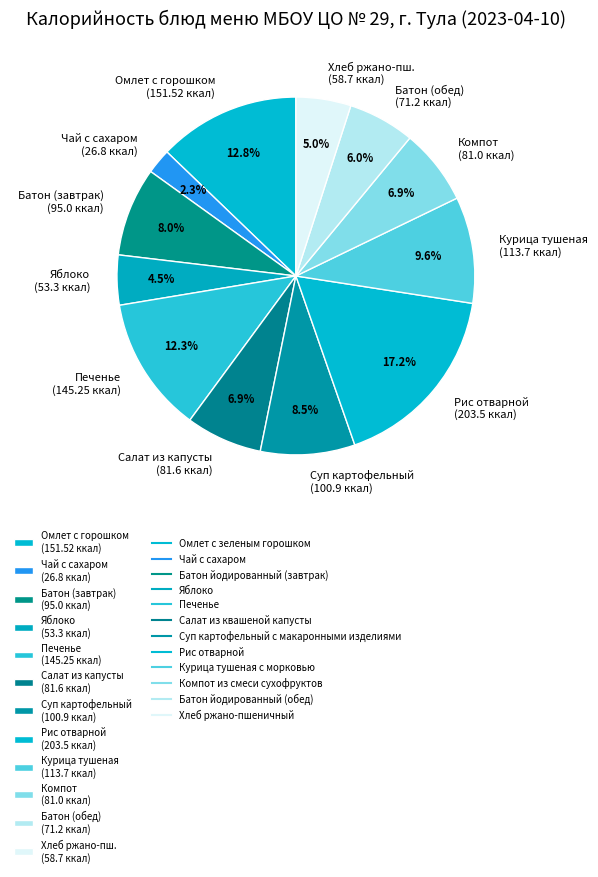

Is there a majority slice in this chart?

No